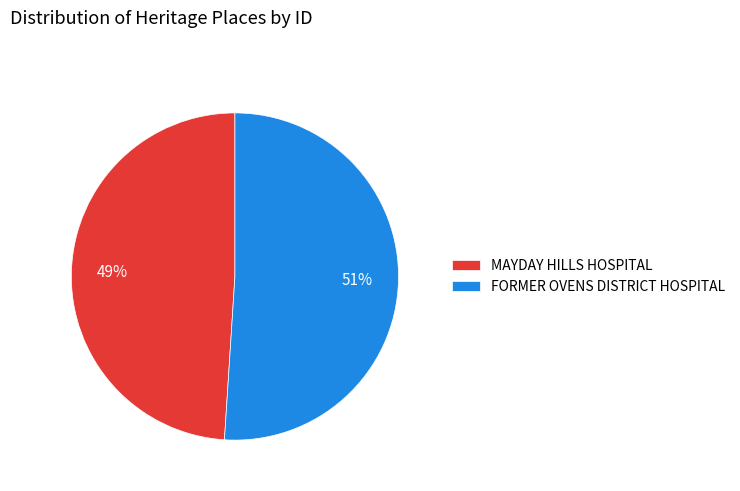

To the nearest percent, what is the difference between the largest and smallest slice percentages?

2%